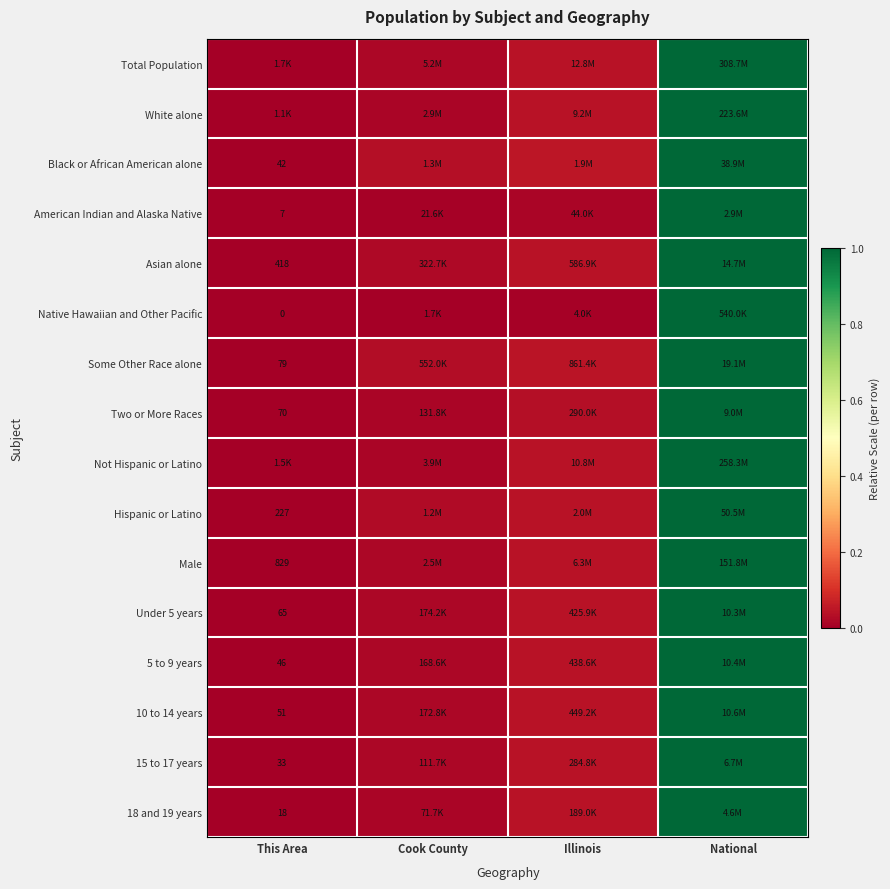

Count the number of categories in the chart.

4